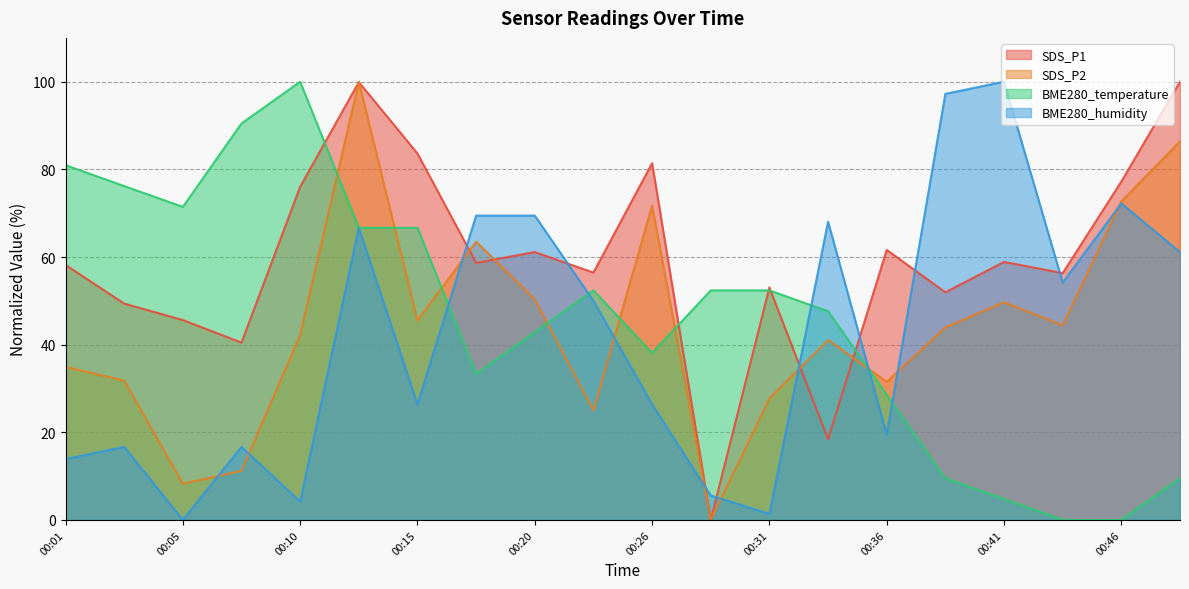

At 00:15, list the series in order from largest to smallest.

SDS_P1, BME280_temperature, SDS_P2, BME280_humidity